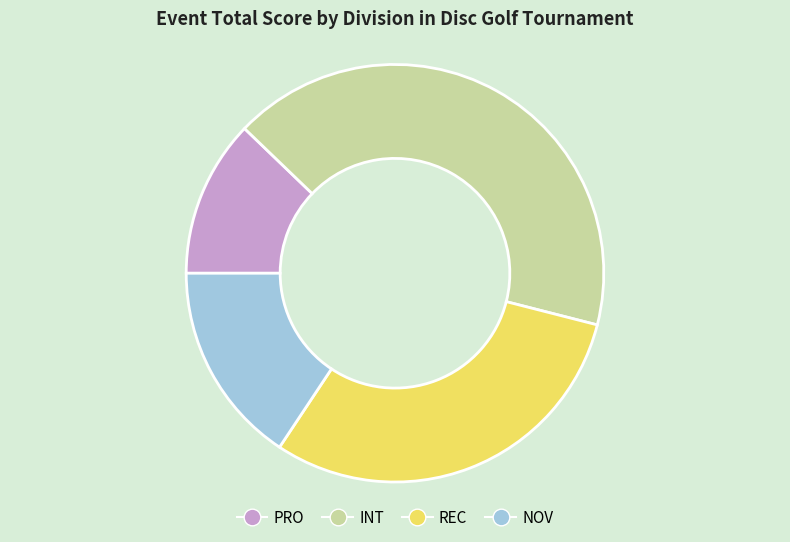

Is there any slice that represents more than half of the pie?

No